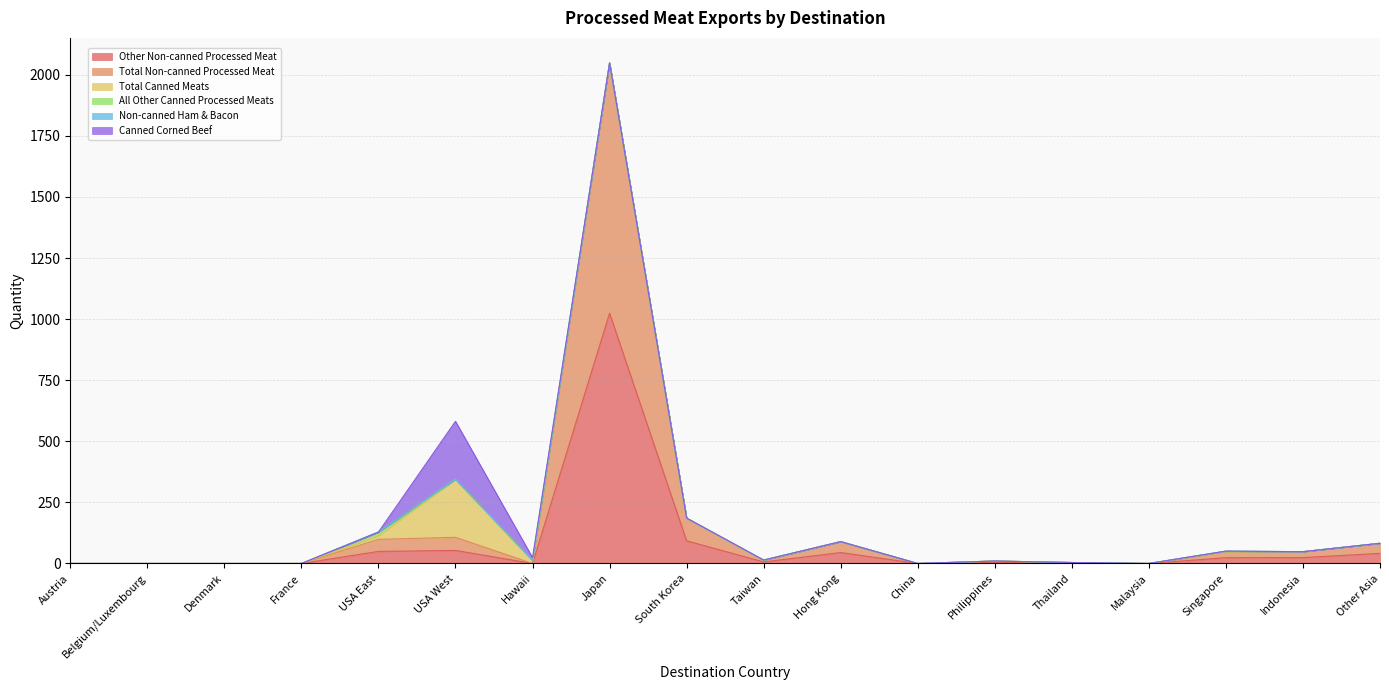

At which category does Total Non-canned Processed Meat reach its first local valley?

Hawaii